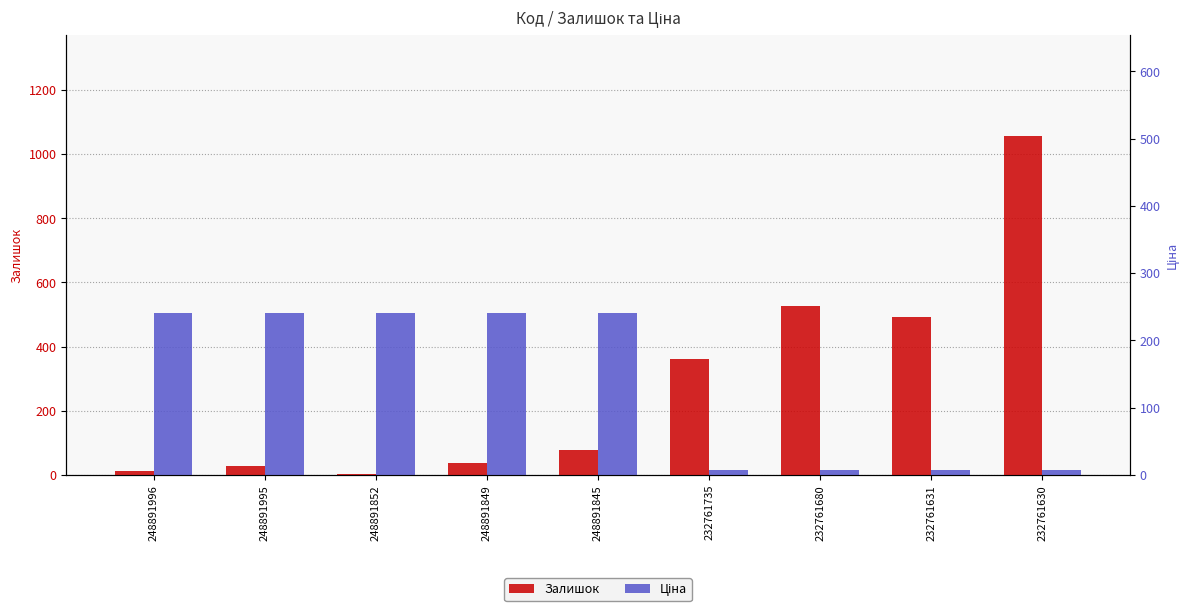

At which label does Залишок first exceed 78?

232761735